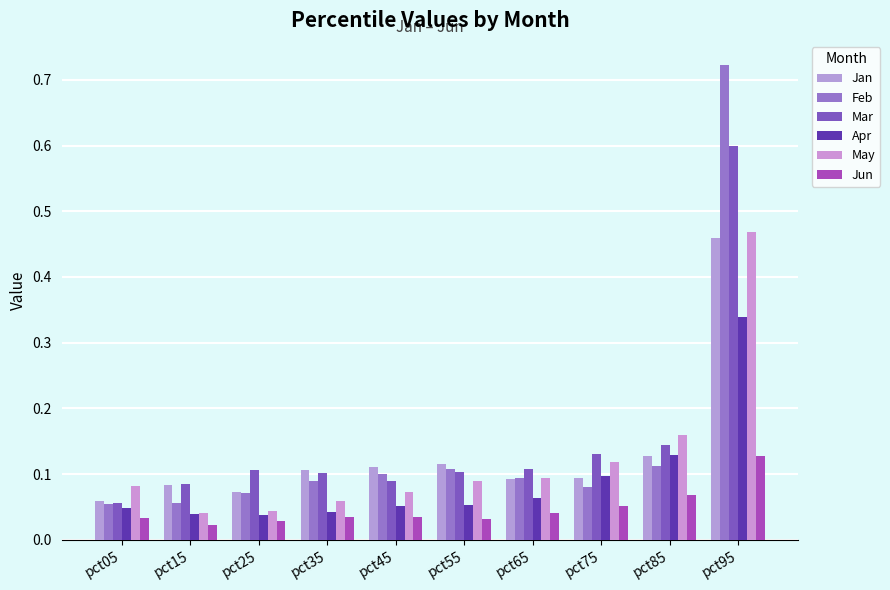

What is the minimum value for Feb?

0.1